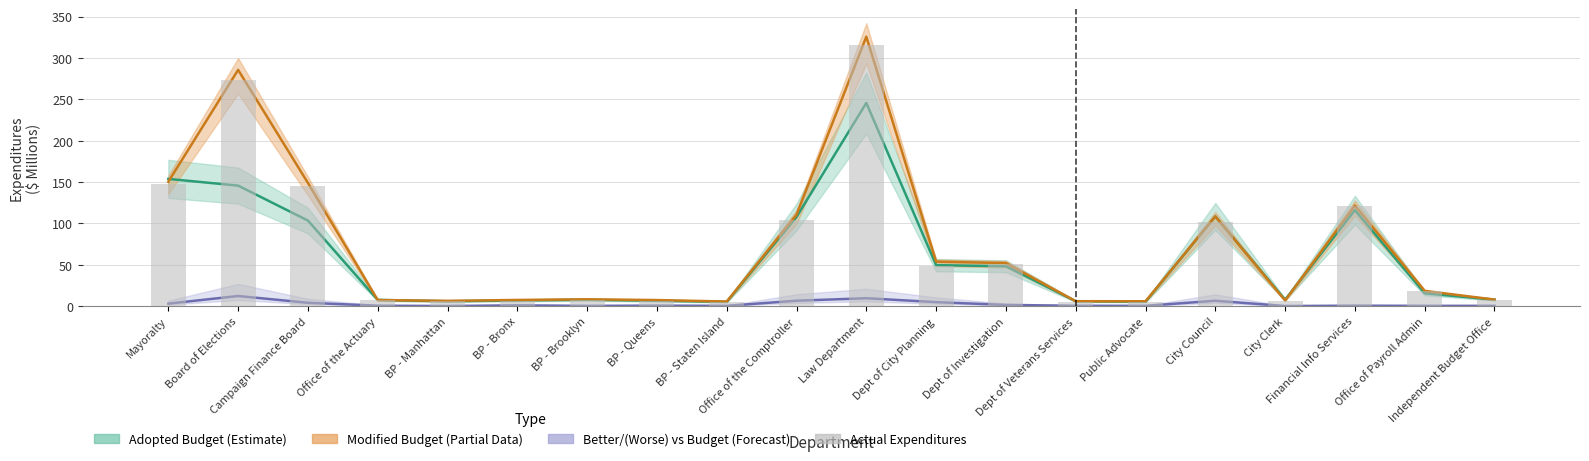

What is the average value?

69.6